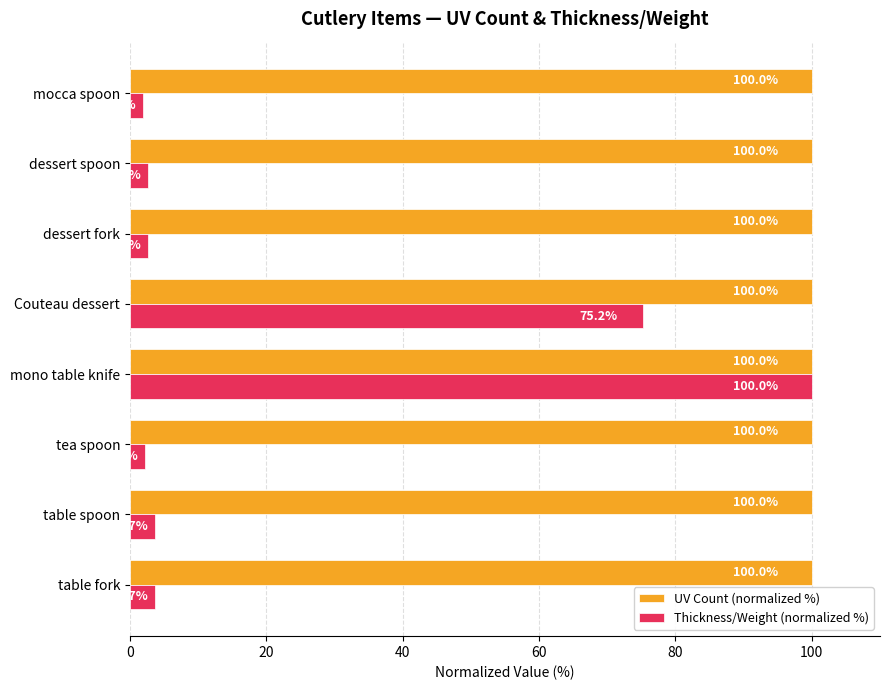

Is it true that UV Count (normalized %) equals 100.0 at mono table knife?

True